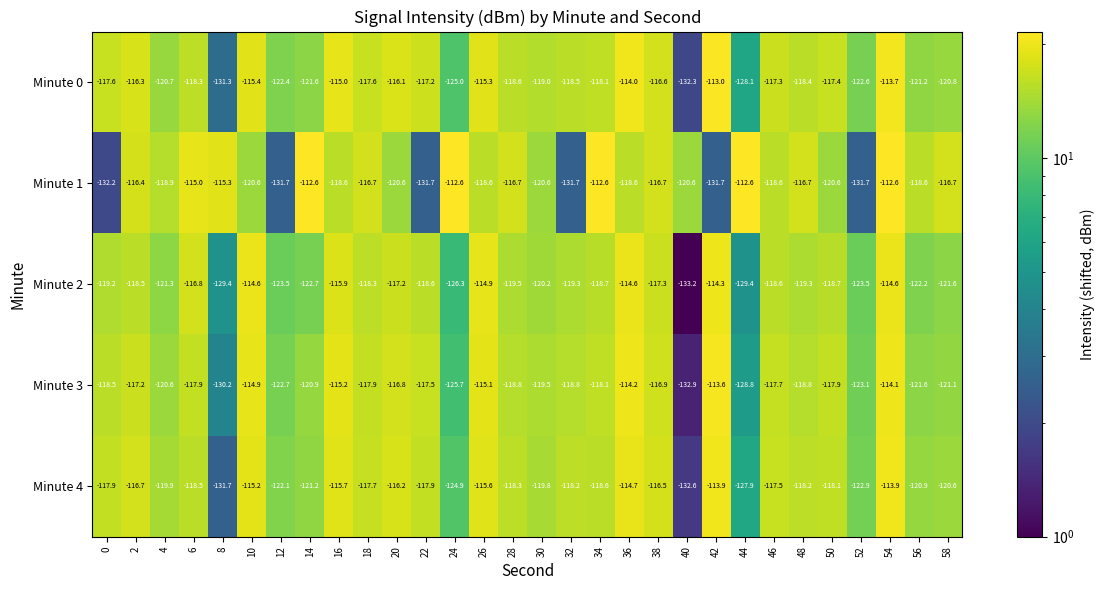

Which series has the largest total across all categories?

Minute 0